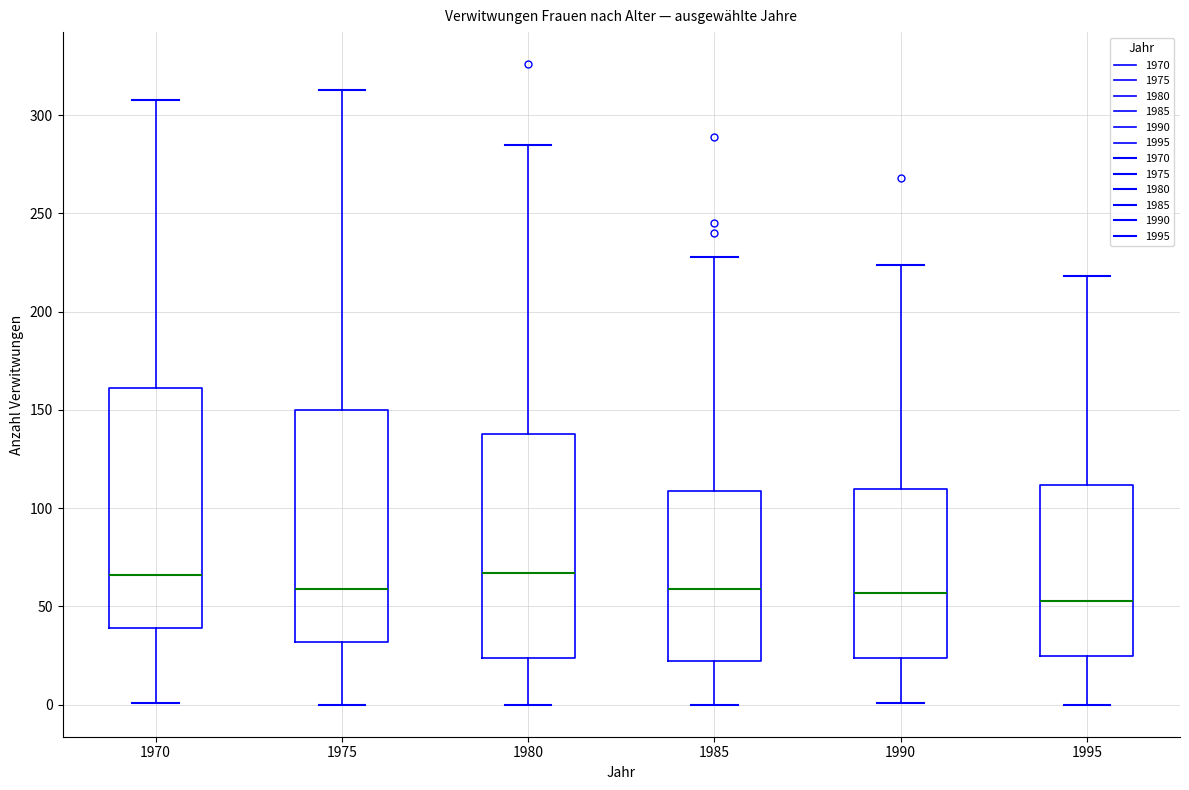

Where does the median line of the box at x = 1970 sit on the y-axis? The values are not printed on the chart, so give them approximately, as read against the axis.

65